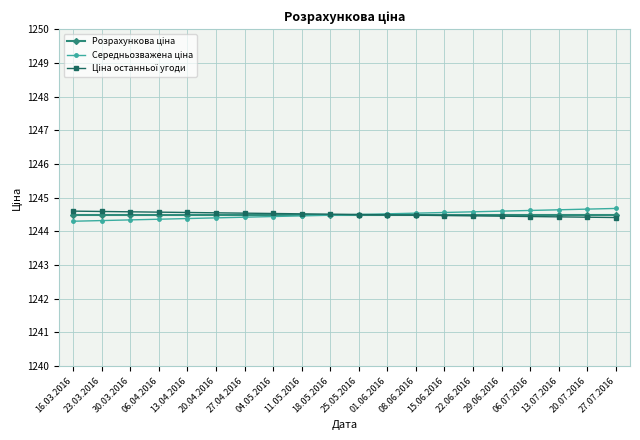

Does the chart display data point markers on the line(s)?

Yes